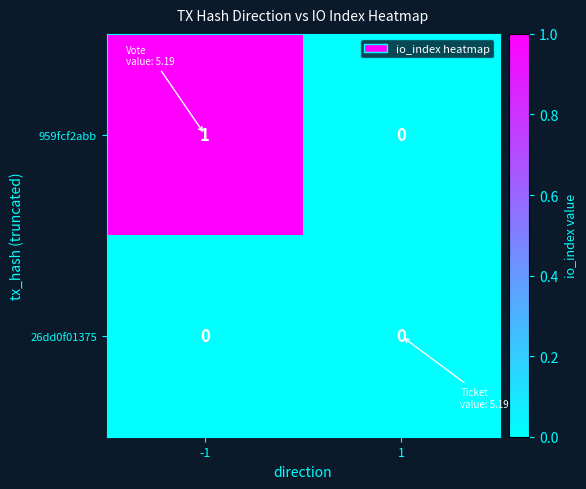

List the series in order of their peak value, lowest first.

26dd0f01375, 959fcf2abb